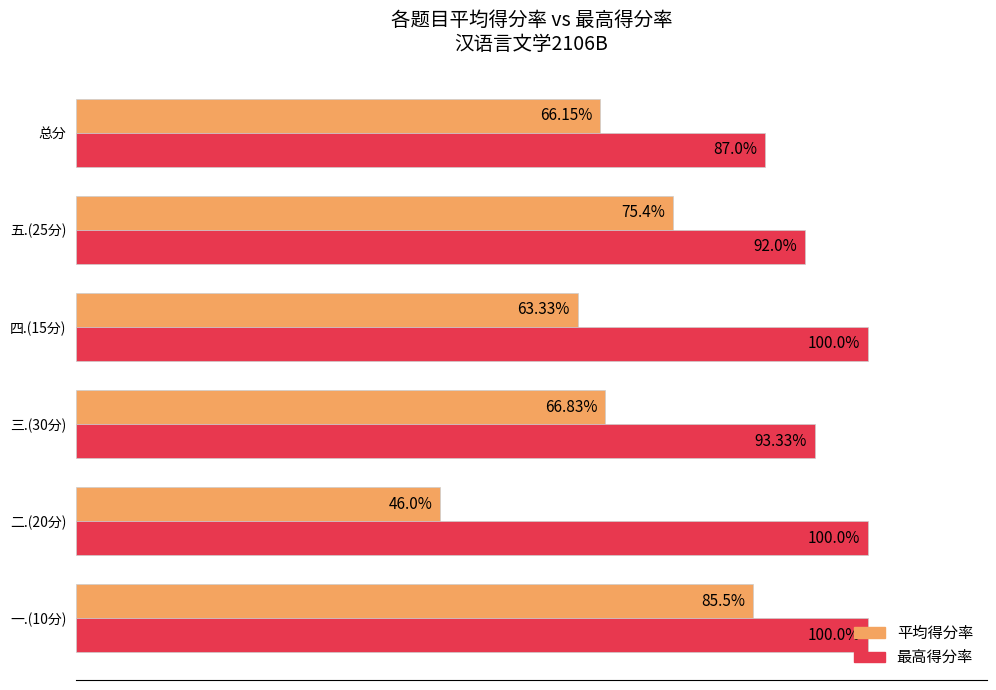

What are all the series names shown in the legend?

平均得分率, 最高得分率